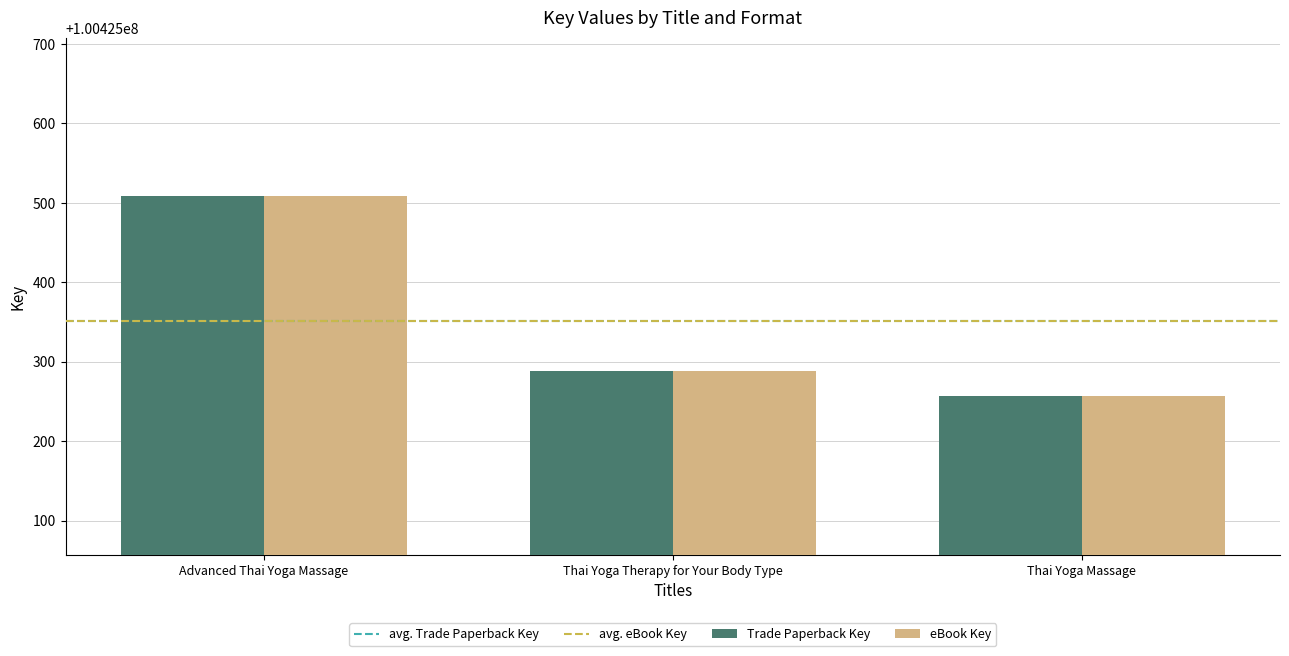

What is the average value of the Trade Paperback Key series?

100425351